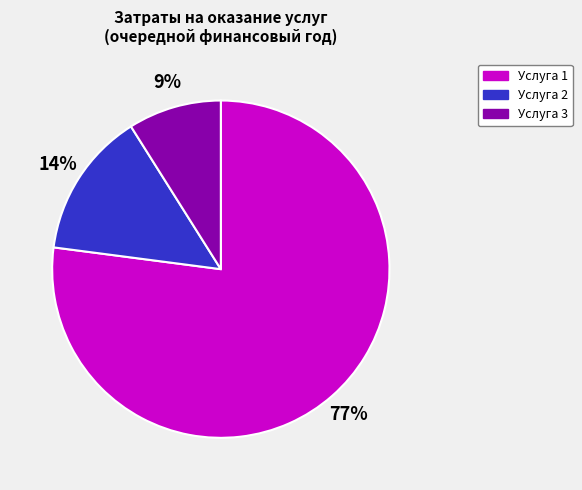

Count the number of slices in the pie.

3